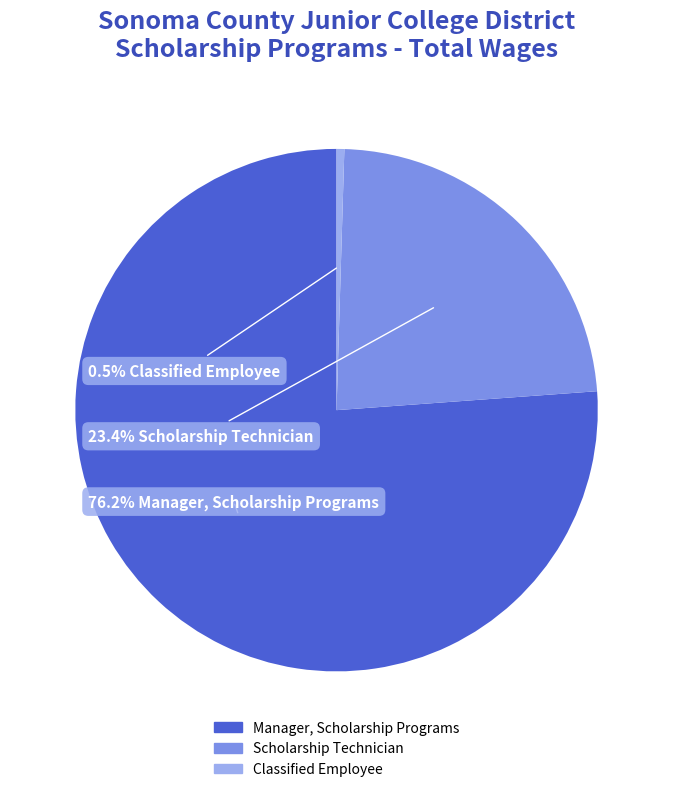

What percentage is NOT represented by Scholarship Technician?

76.6%